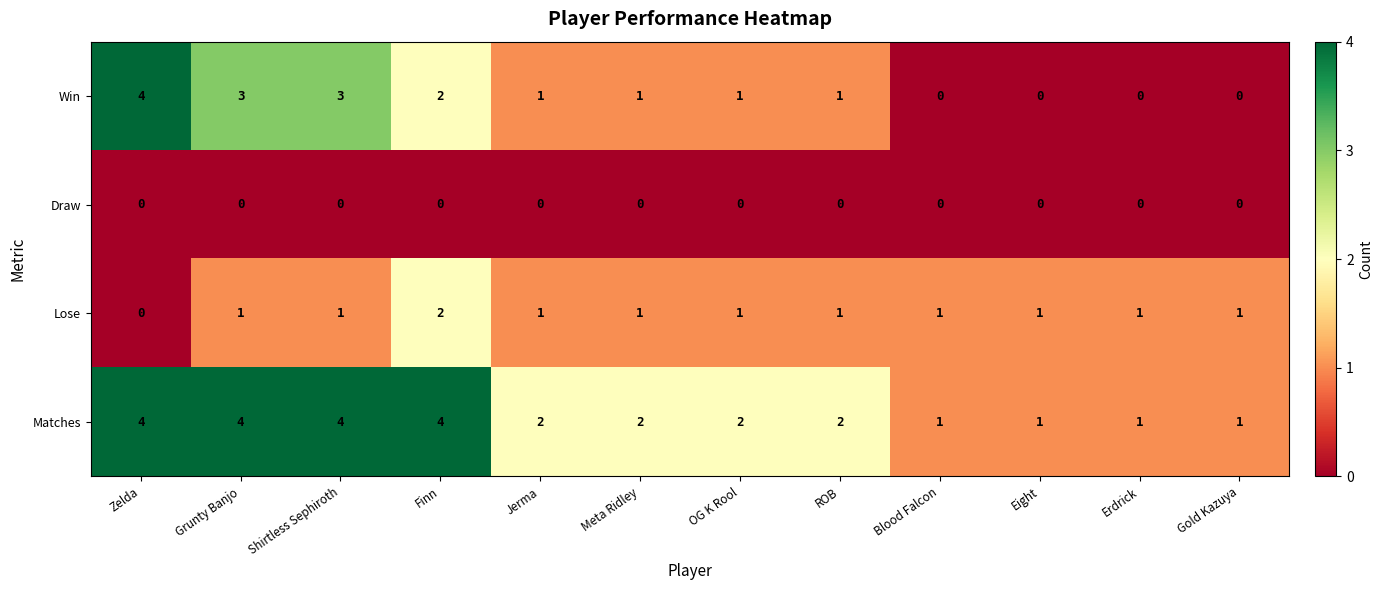

What is the spread (max minus min) of values at OG K Rool?

2